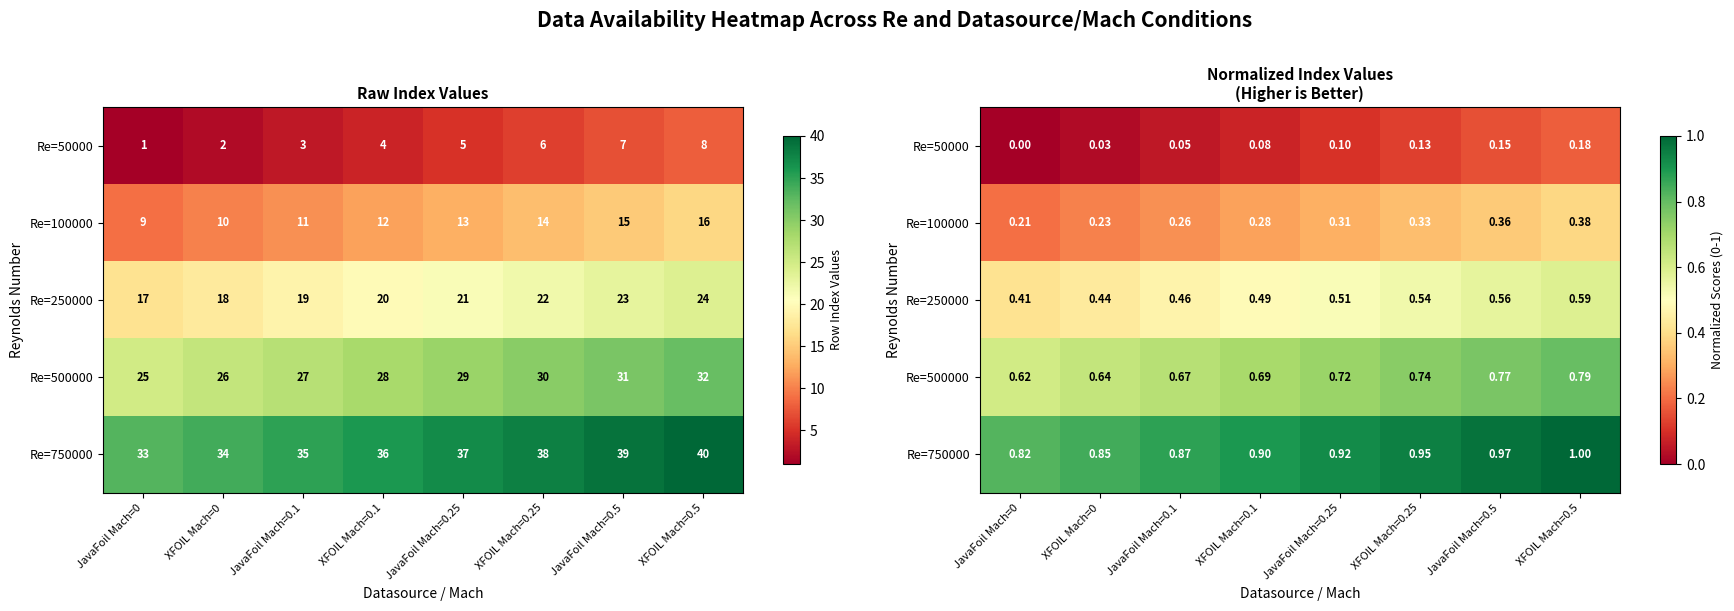

What is the difference between the Re=100000 values at JavaFoil Mach=0.1 and JavaFoil Mach=0.5?

0.1